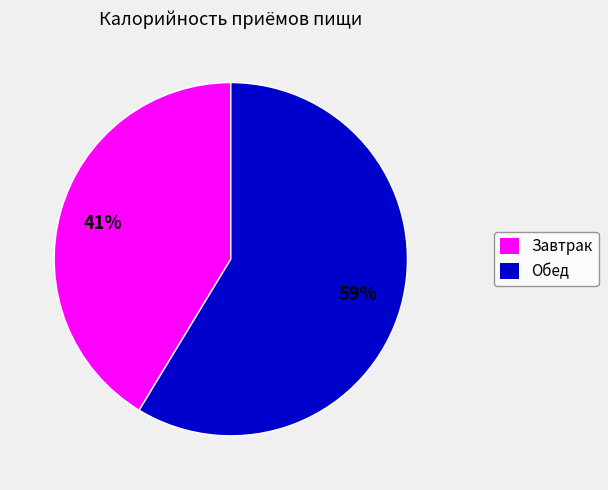

To the nearest percent, what is the average slice percentage?

50%